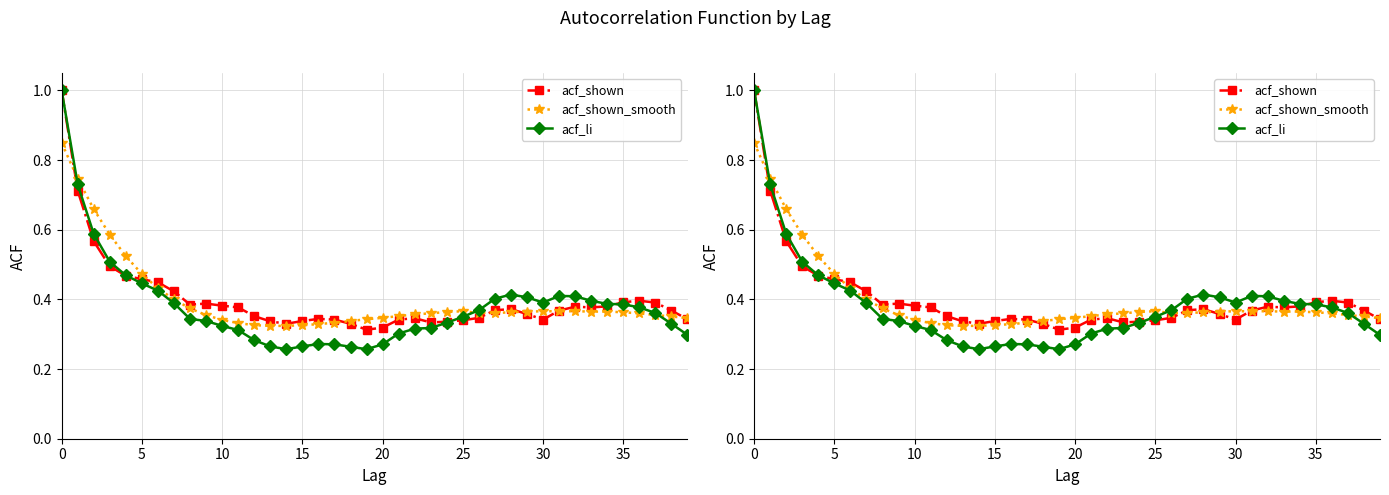

Reading left to right, transcribe all the data shown in this chart.

acf_shown: 1.0	0.7	0.6	0.5	0.5	0.5	0.4	0.4	0.4	0.4	0.4	0.4	0.4	0.3	0.3	0.3	0.3	0.3	0.3	0.3	0.3	0.3	0.3	0.3	0.3	0.3	0.3	0.4	0.4	0.4	0.3	0.4	0.4	0.4	0.4	0.4	0.4	0.4	0.4	0.3
acf_shown_smooth: 0.8	0.7	0.7	0.6	0.5	0.5	0.4	0.4	0.4	0.4	0.3	0.3	0.3	0.3	0.3	0.3	0.3	0.3	0.3	0.3	0.3	0.4	0.4	0.4	0.4	0.4	0.4	0.4	0.4	0.4	0.4	0.4	0.4	0.4	0.4	0.4	0.4	0.4	0.4	0.3
acf_li: 1.0	0.7	0.6	0.5	0.5	0.4	0.4	0.4	0.3	0.3	0.3	0.3	0.3	0.3	0.3	0.3	0.3	0.3	0.3	0.3	0.3	0.3	0.3	0.3	0.3	0.3	0.4	0.4	0.4	0.4	0.4	0.4	0.4	0.4	0.4	0.4	0.4	0.4	0.3	0.3